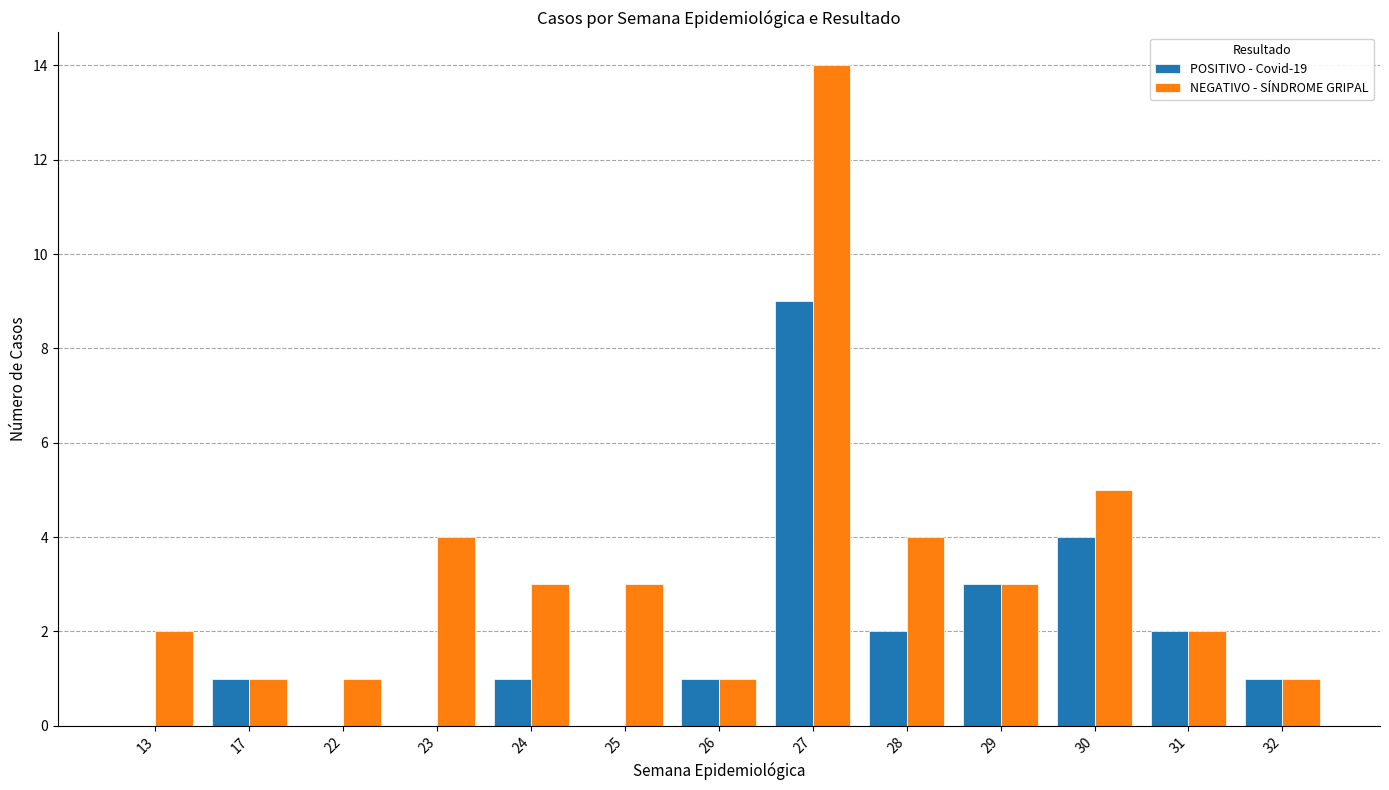

What is the spread (max minus min) of values at 28?

2